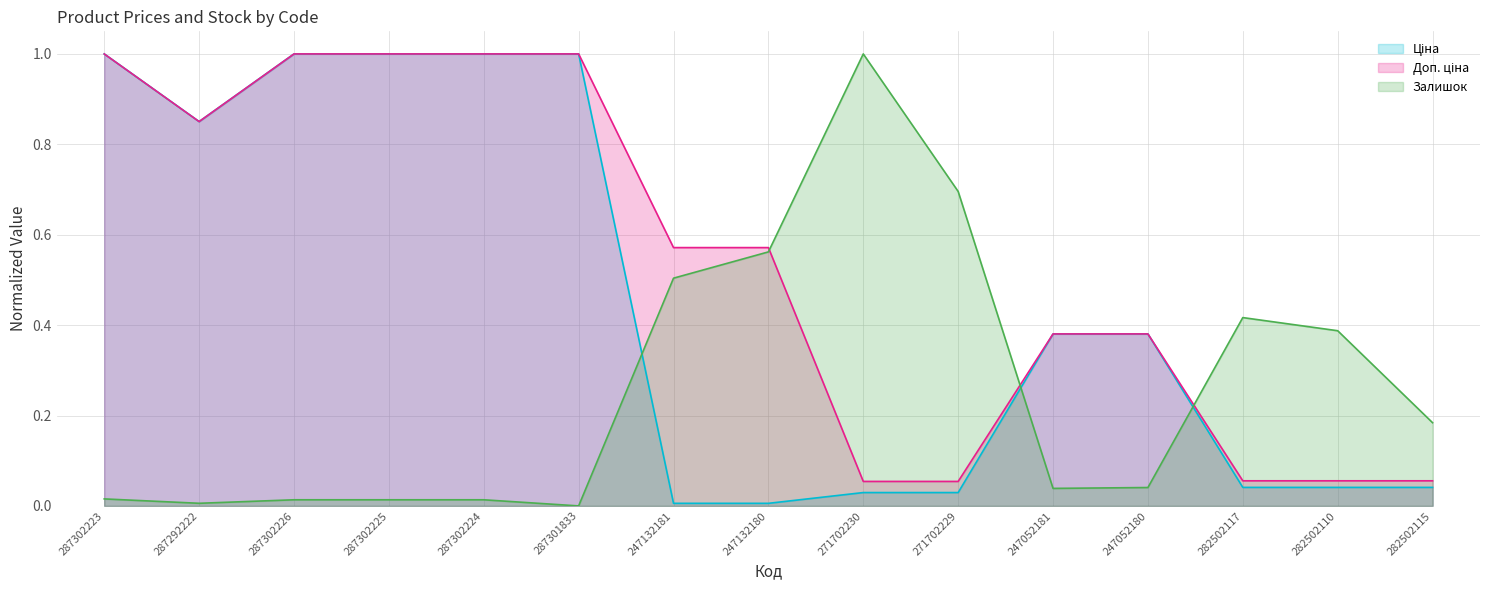

Is it true that Доп. ціна equals 0.1 at 282502110?

False